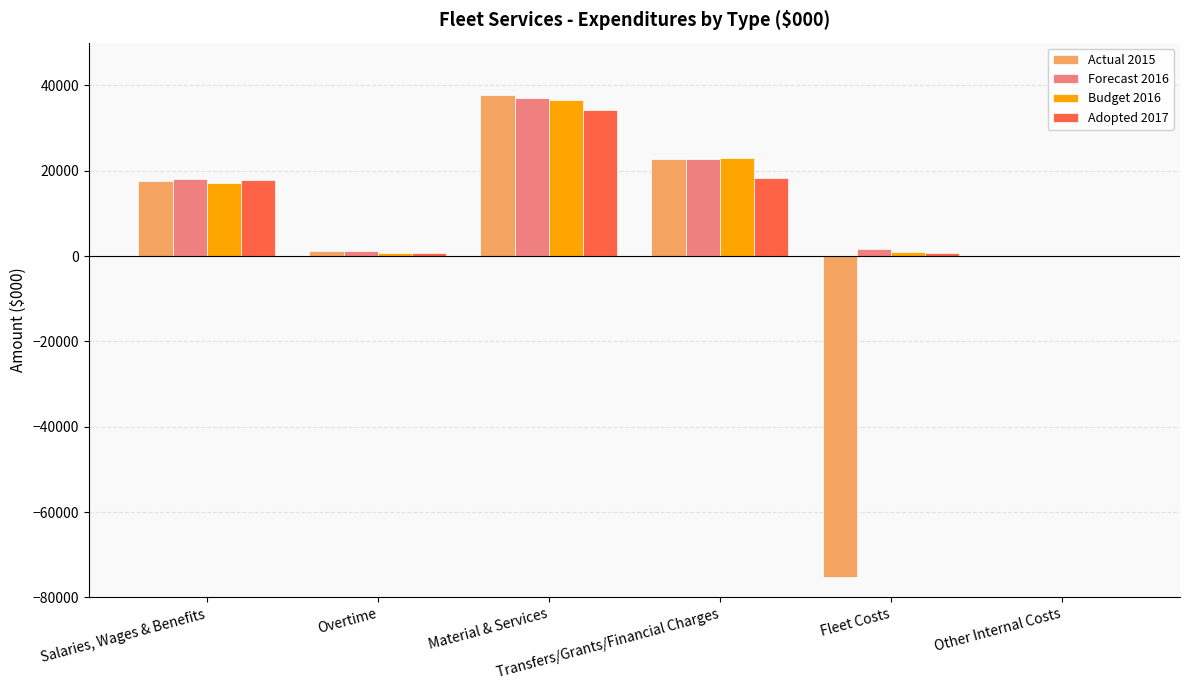

What is the difference between the maximum and minimum values in the Forecast 2016 series?

36885